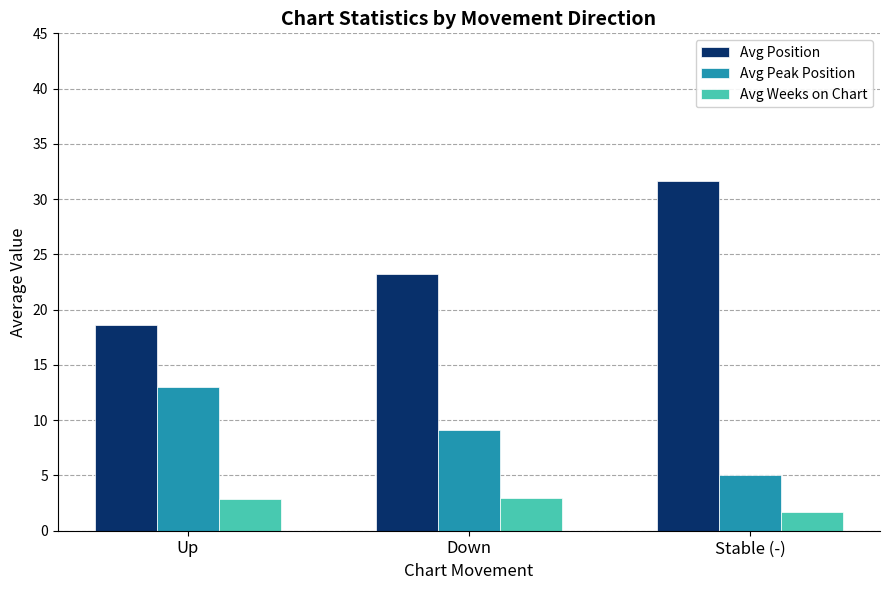

List the series in order of their peak value, highest first.

Avg Position, Avg Peak Position, Avg Weeks on Chart